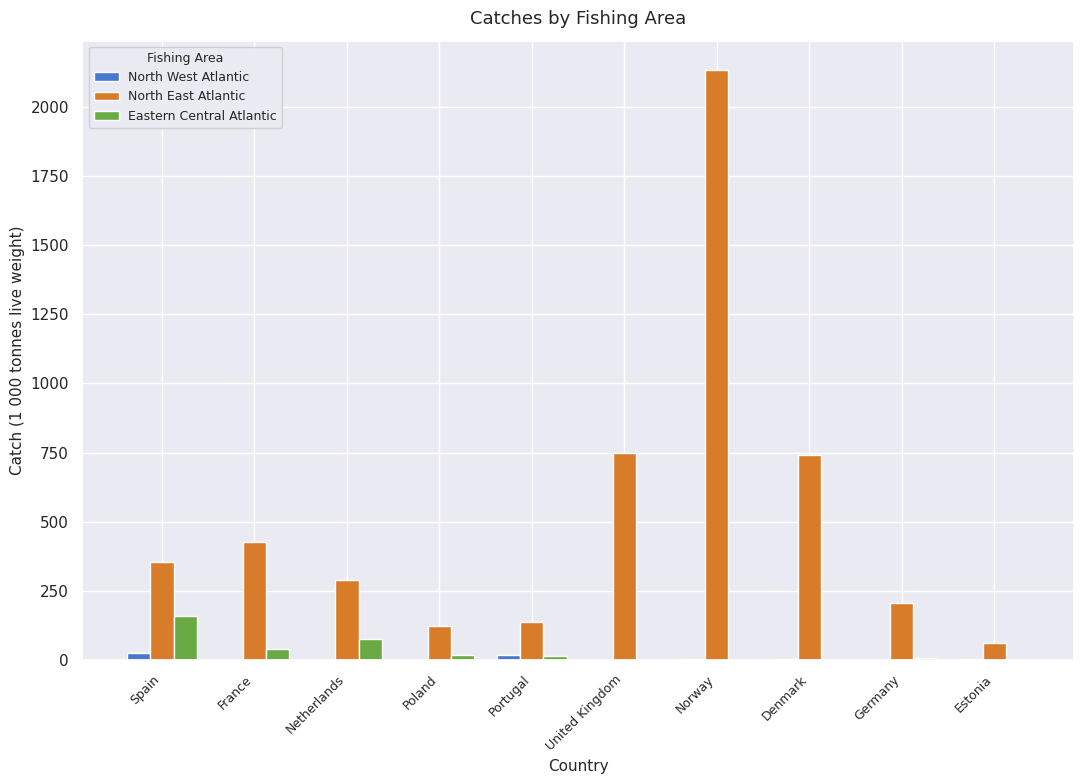

Where is Eastern Central Atlantic nearest to the value 79?

Netherlands